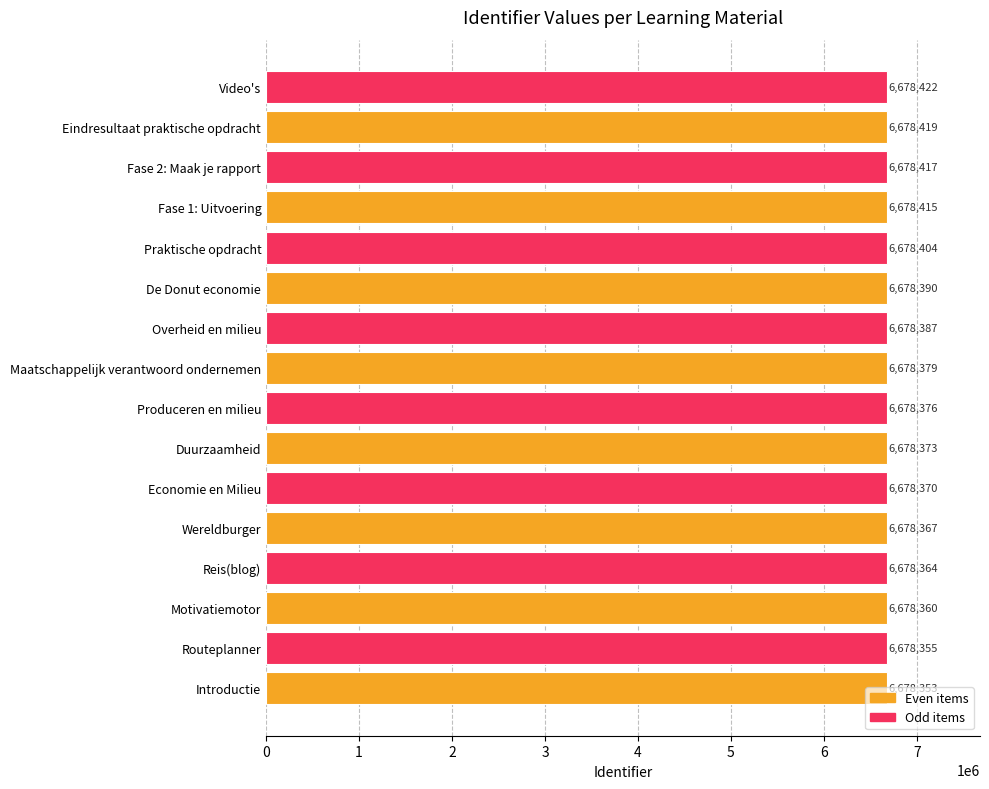

What is the minimum value shown in the chart?

6678353